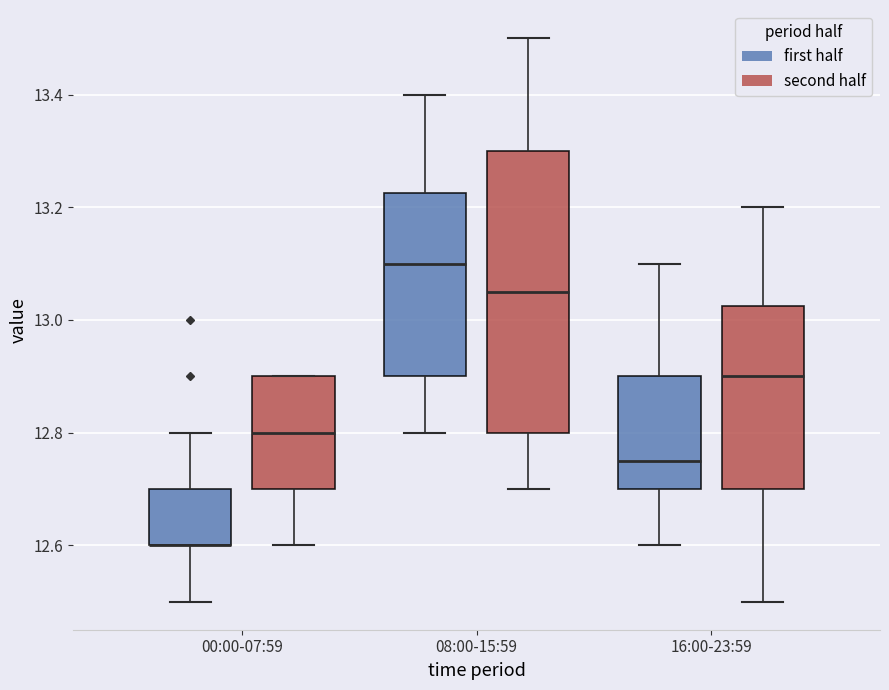

Where is the upper edge of the box for 00:00-07:59 (first half) on the y-axis? The values are not printed on the chart, so give them approximately, as read against the axis.

12.70